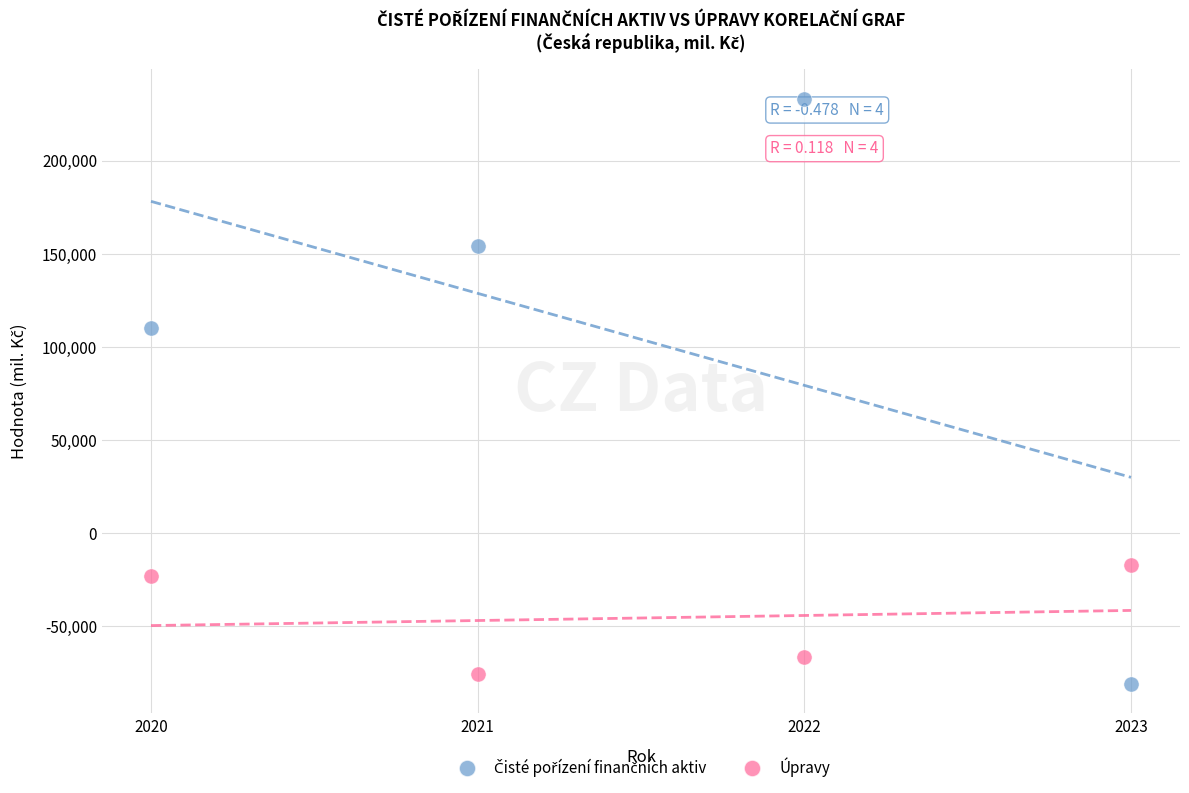

What is the X range (max minus min) for the scatter plot?

3